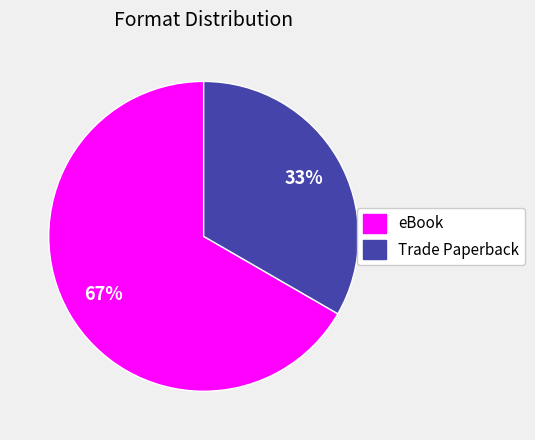

To the nearest percent, what percentage of the pie is Trade Paperback?

33%